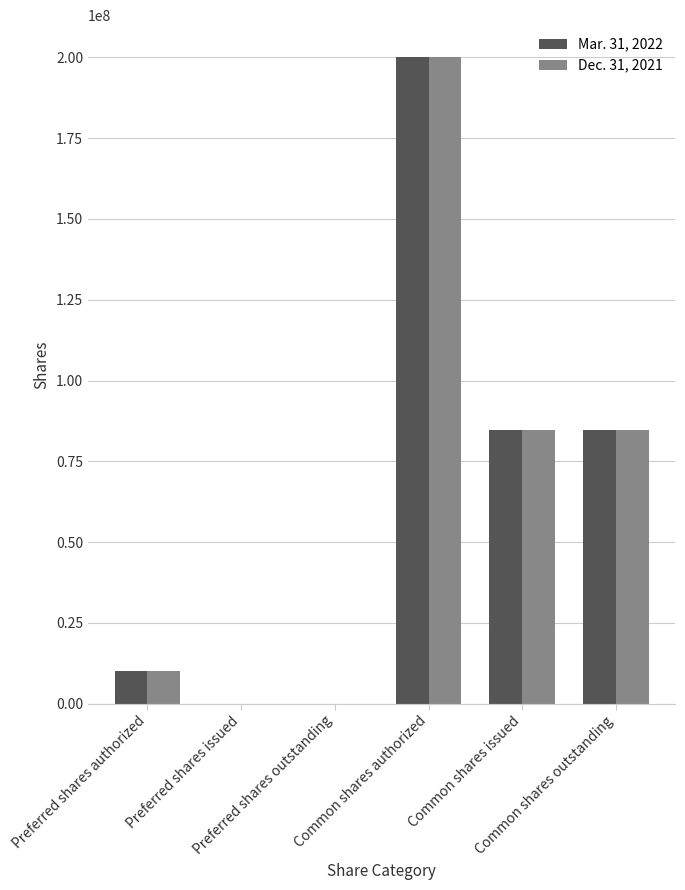

What is the maximum value shown in the chart?

200000000